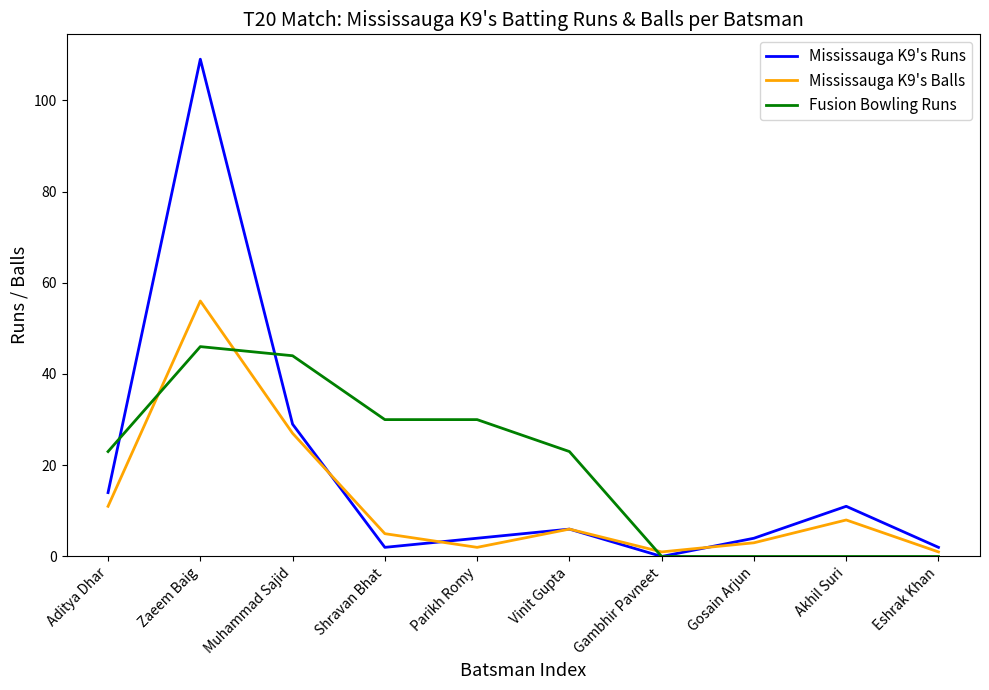

Where is Mississauga K9's Balls nearest to the value 28?

Muhammad Sajid